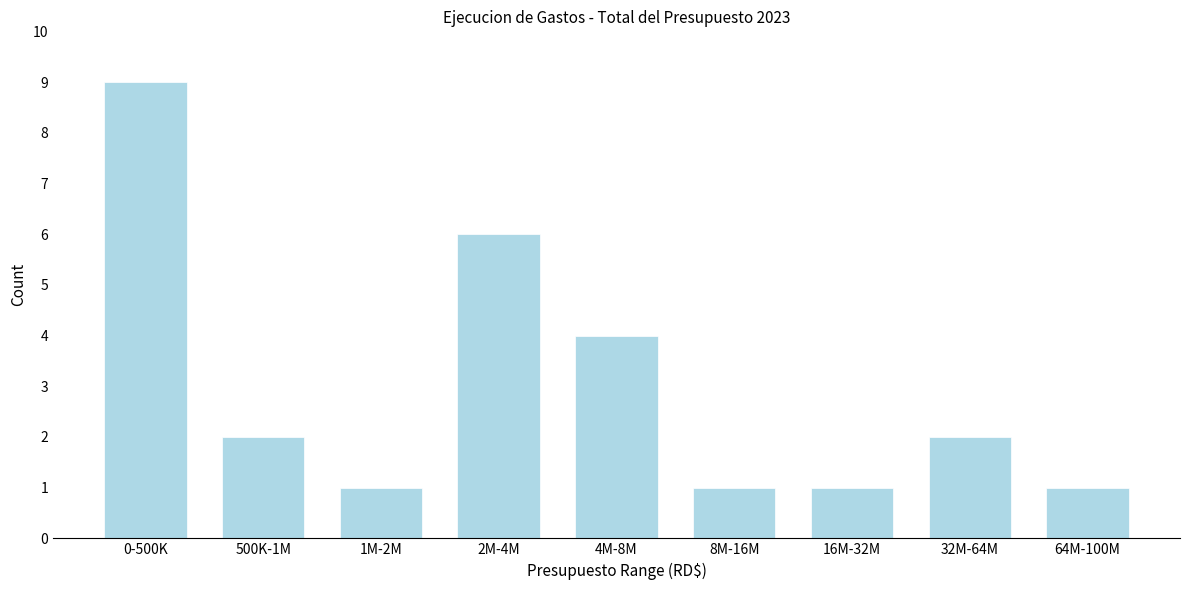

Reading left to right, transcribe all the data shown in this chart.

0-500K=9	500K-1M=2	1M-2M=1	2M-4M=6	4M-8M=4	8M-16M=1	16M-32M=1	32M-64M=2	64M-100M=1